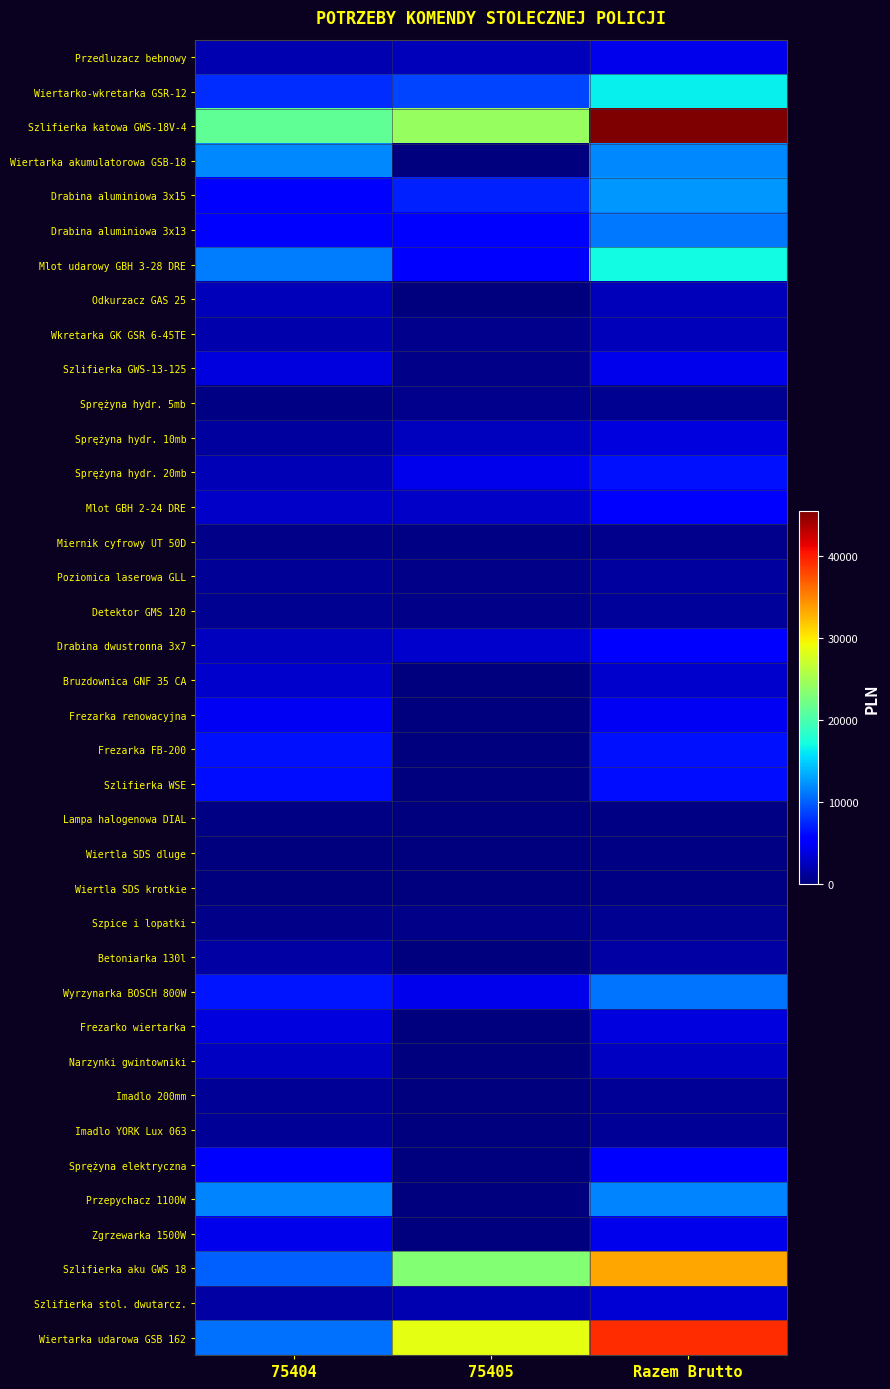

At how many categories does at least one series exceed 32214?

1